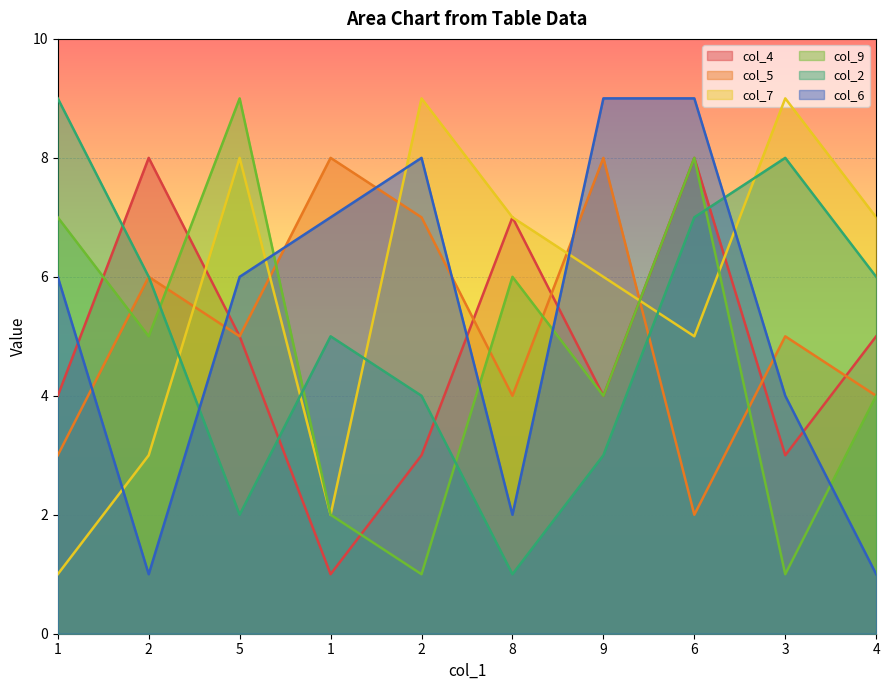

How many values in the col_4 series are below 5?

5